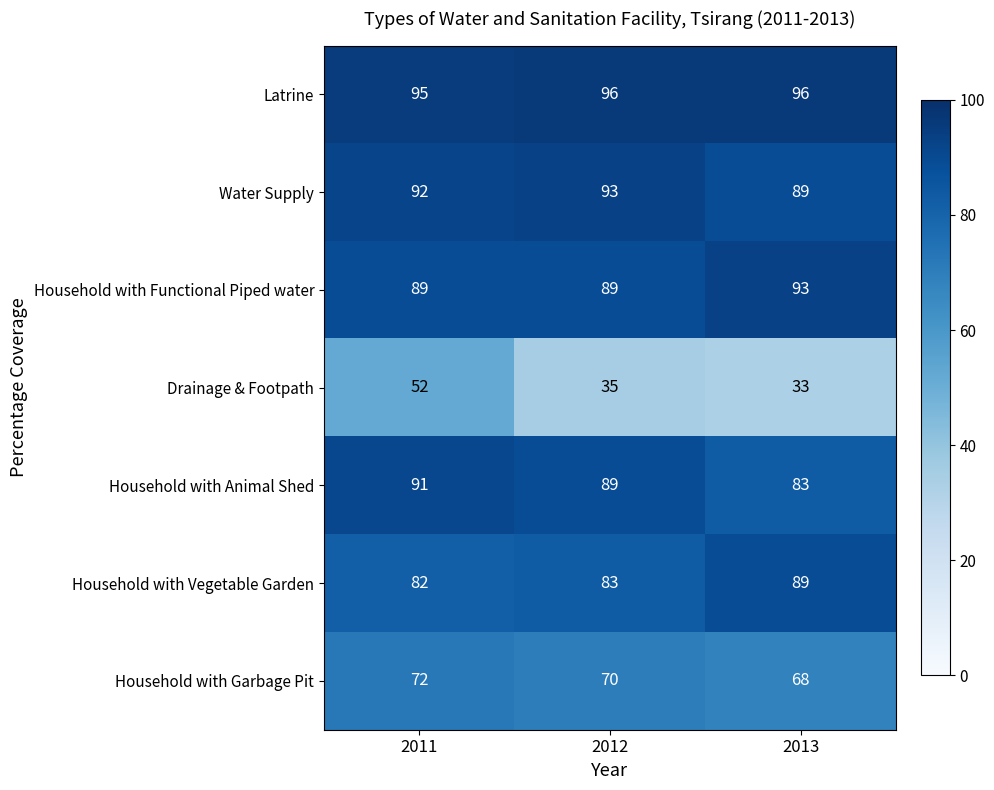

What is the difference between the maximum and second lowest values in the Household with Vegetable Garden series?

6